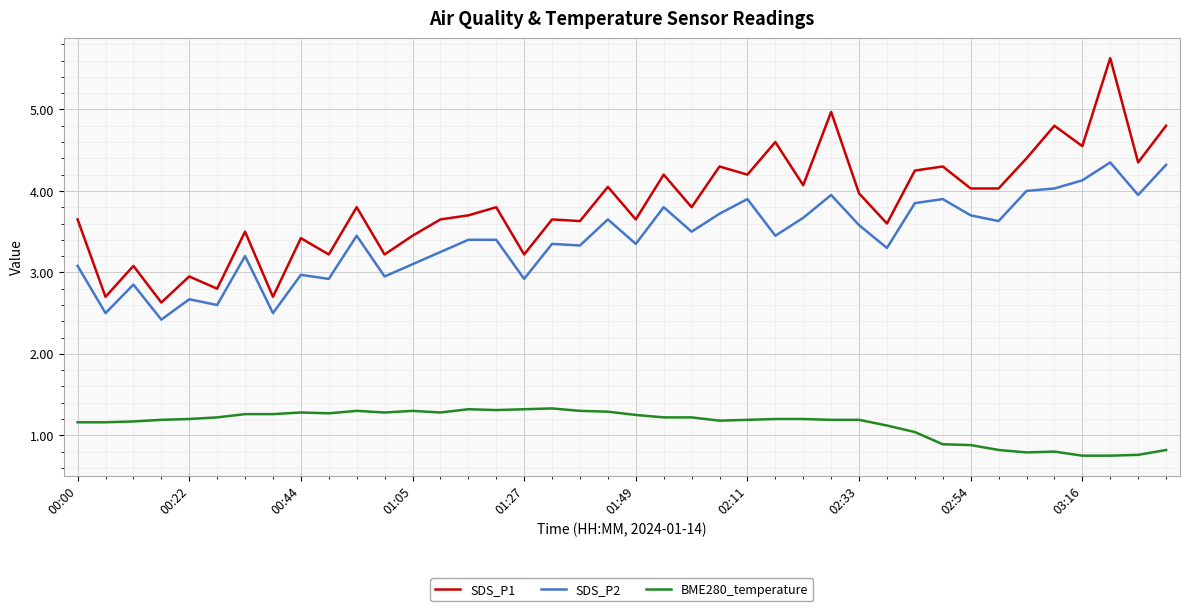

True or false: SDS_P2 and SDS_P1 cross at least once.

False